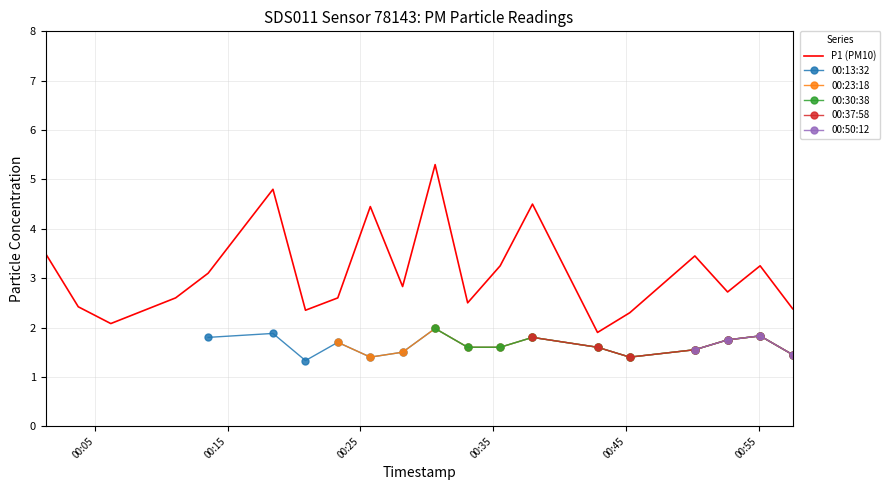

How many points are higher than both their immediate neighbors (excluding endpoints)?

6